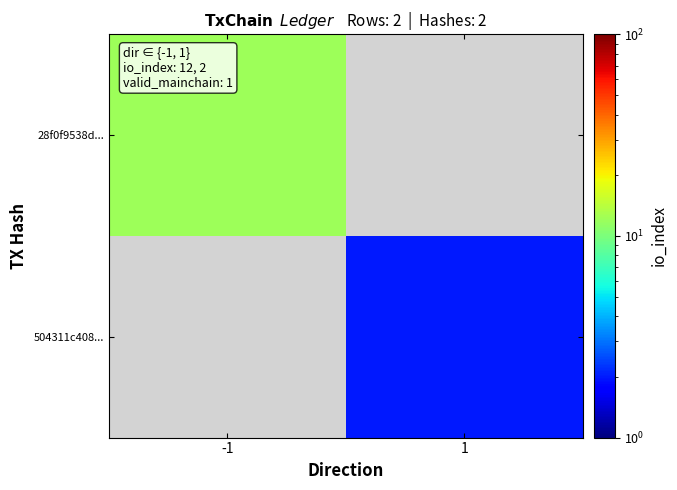

How many data points does each series have?

2